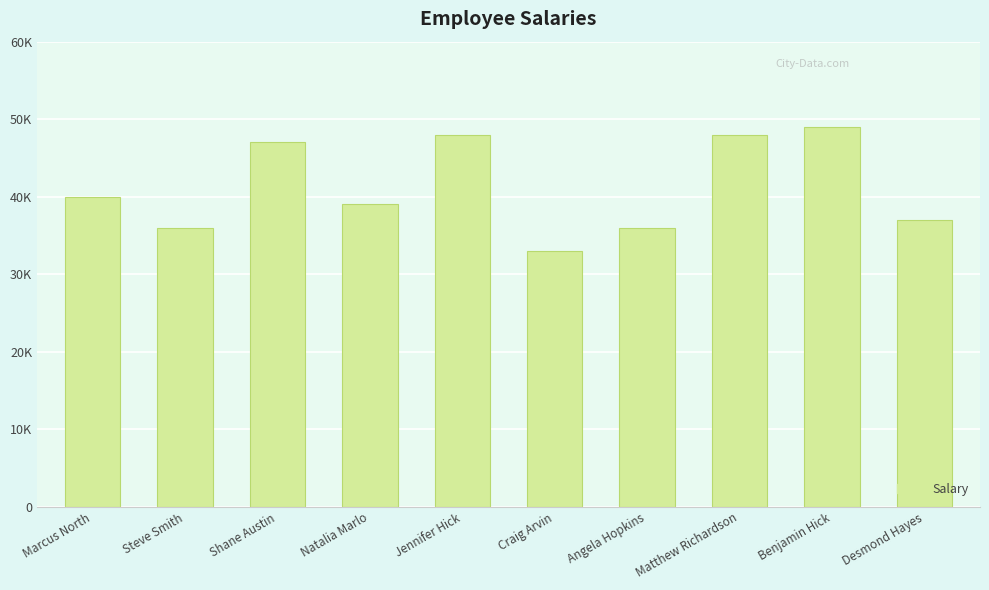

At which label does the data first exceed 40000?

Shane Austin